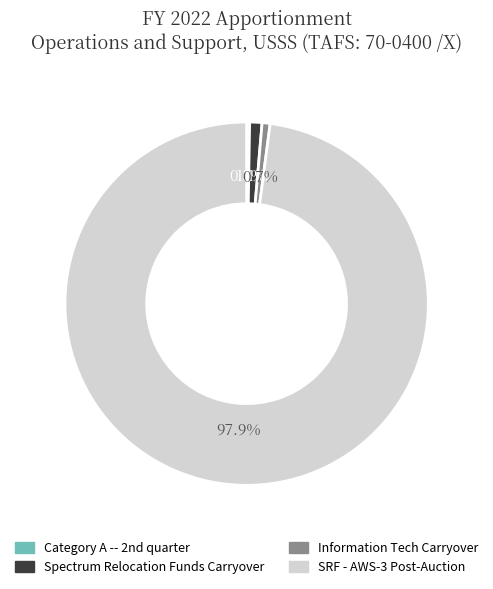

Which slice is the largest?

SRF - AWS-3 Post-Auction